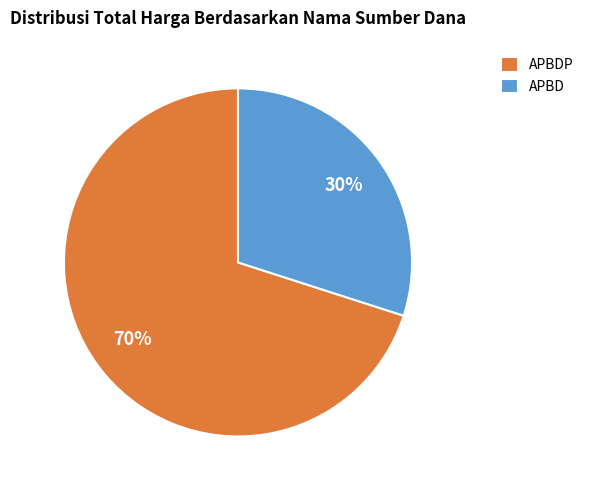

What is the ratio of the value at APBD to the value at APBDP?

0.4